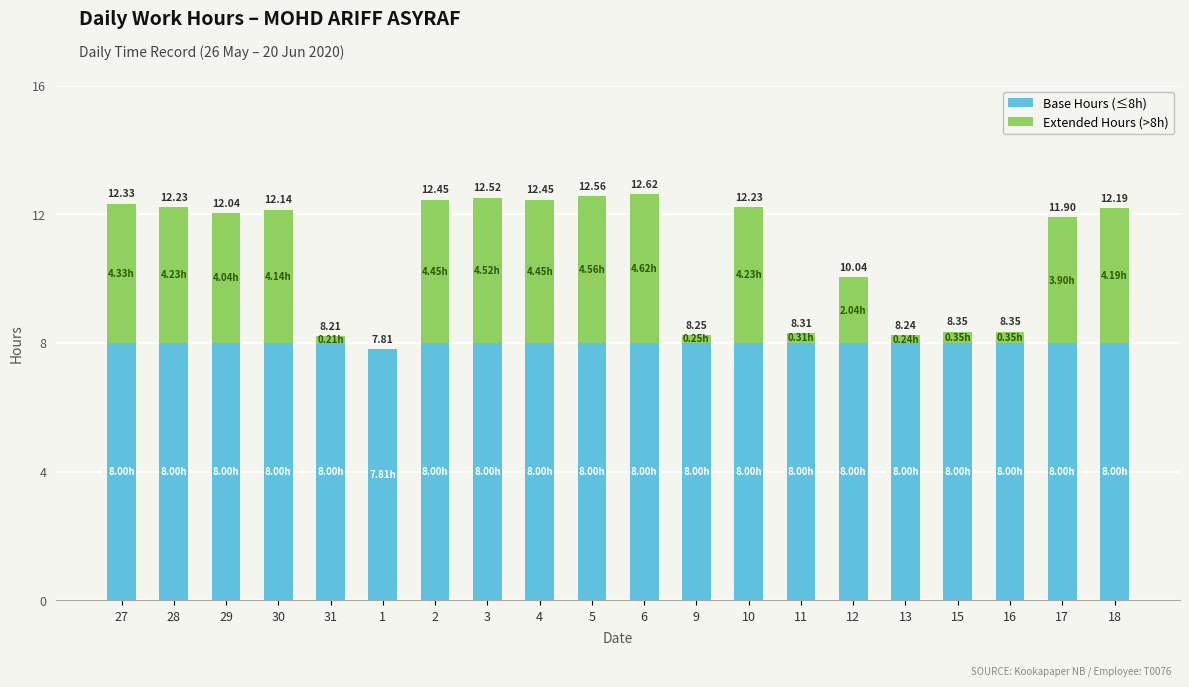

Are the bars grouped side by side (vs. stacked)?

No